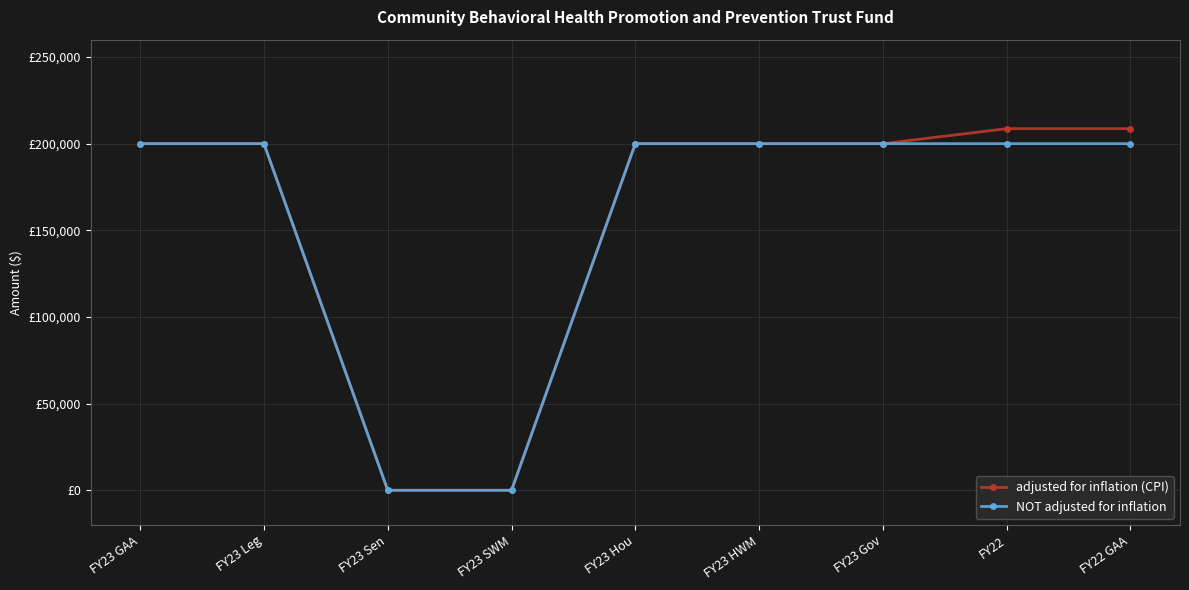

Between FY23 Hou and FY23 SWM, which is larger?

FY23 Hou